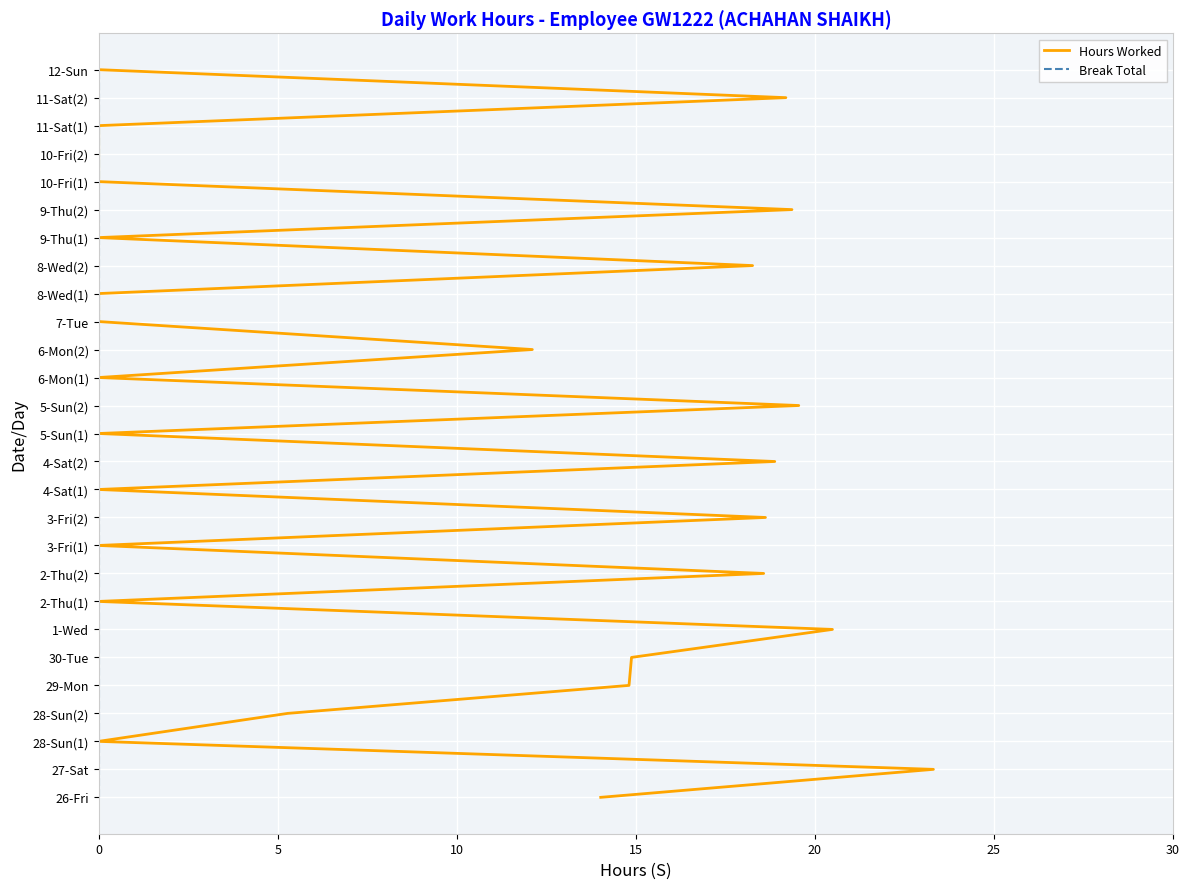

How many categories are shown in the chart?

27